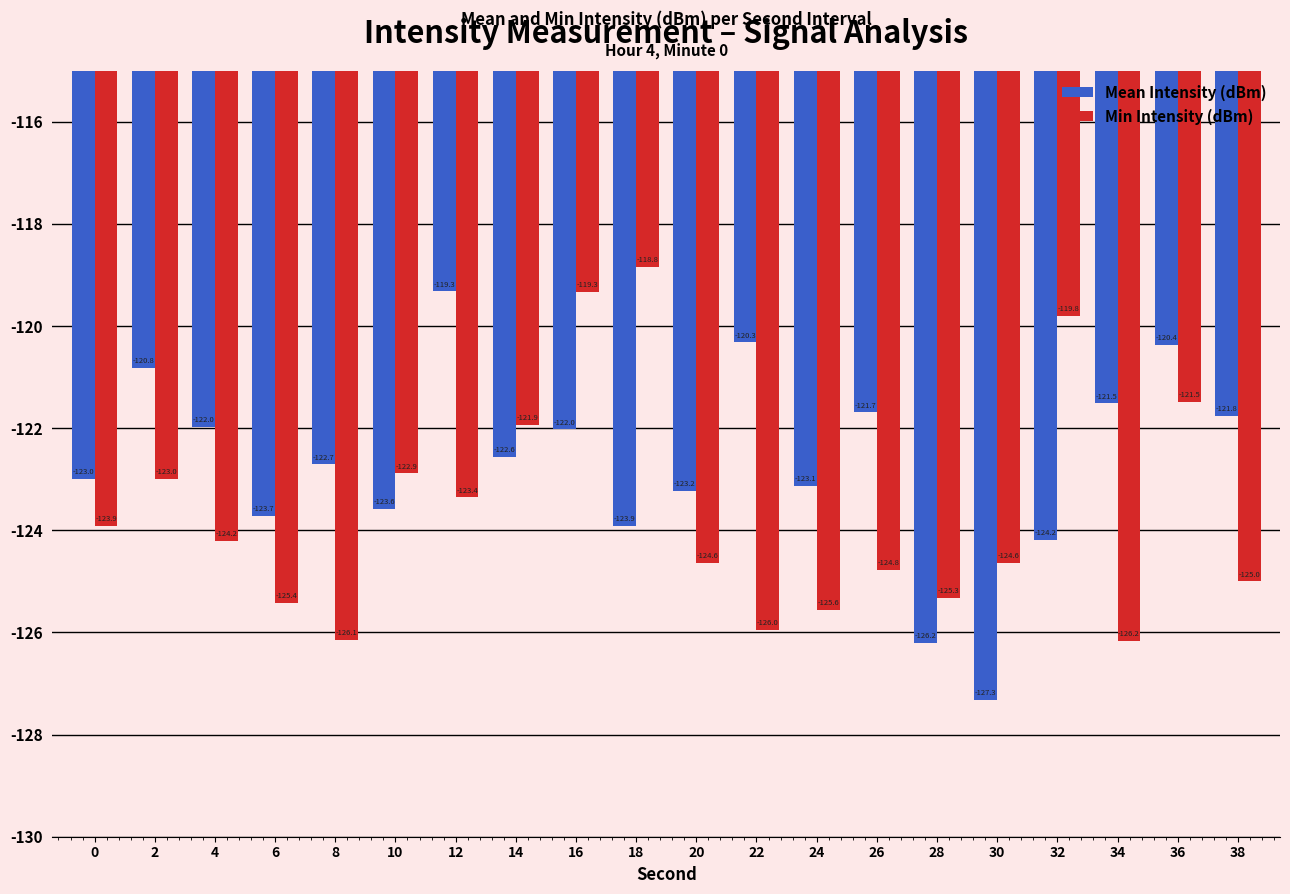

What is the smallest value displayed?

-127.3